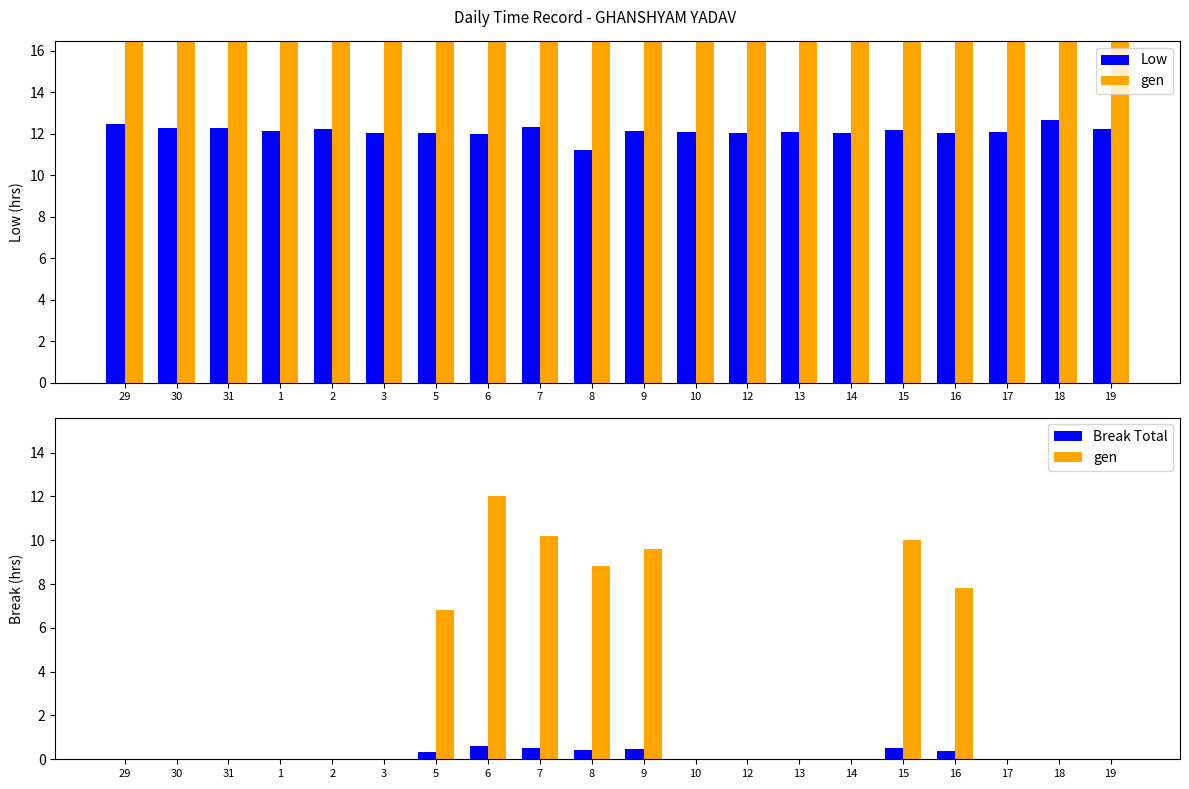

Are the bars horizontal?

No